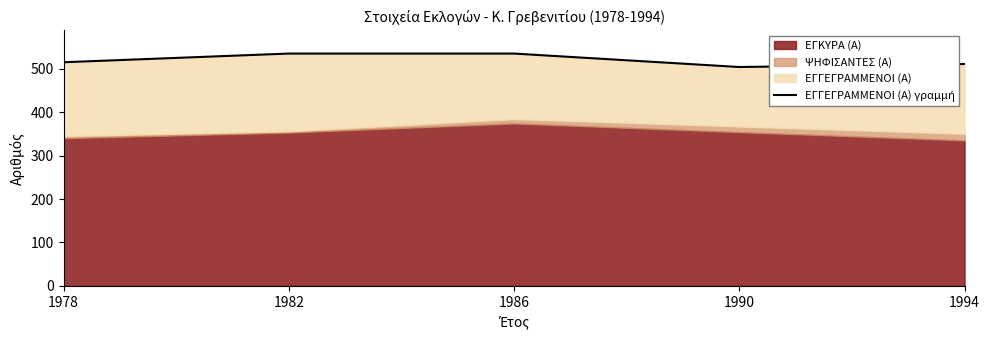

List the labels in order of value, smallest first.

1990, 1994, 1978, 1982, 1986